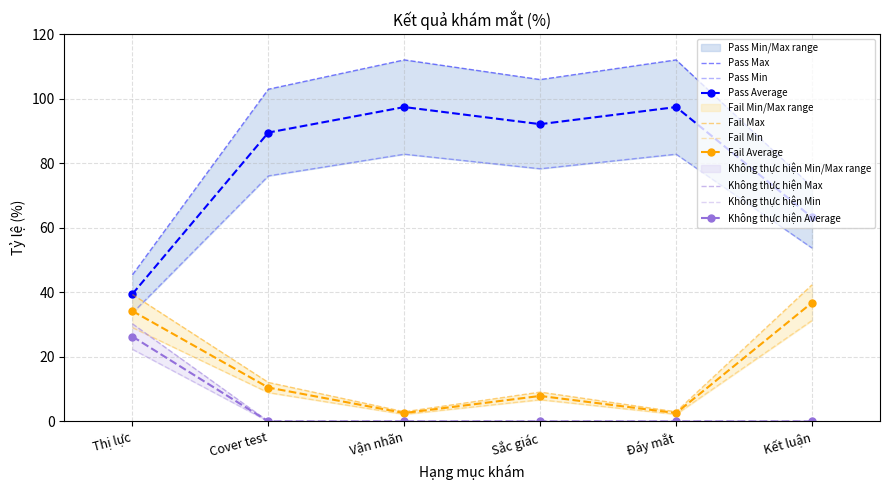

What is the average value of the Không thực hiện series?

5.0